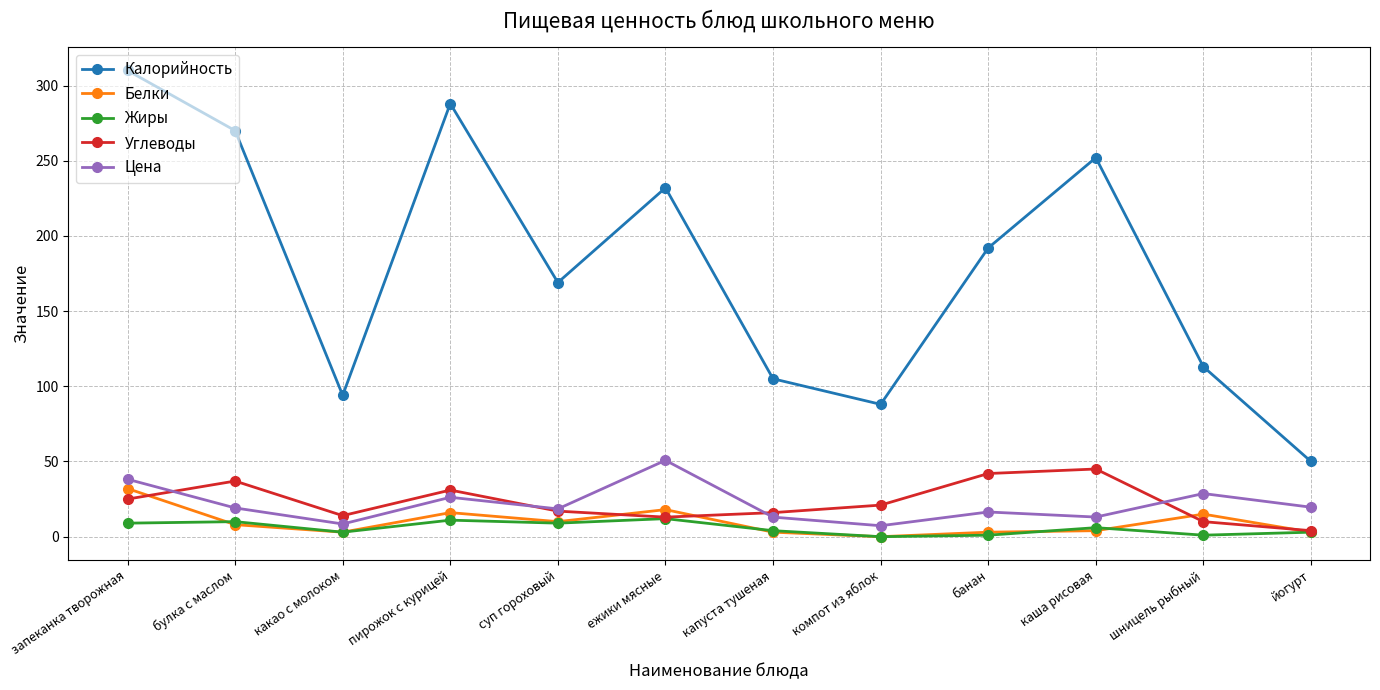

Where is the first local maximum for Белки?

пирожок с курицей